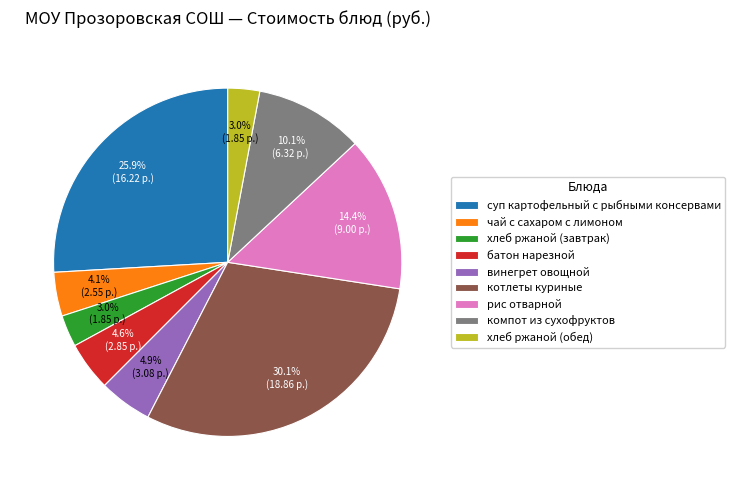

How much of the chart is everything except винегрет овощной?

95.1%